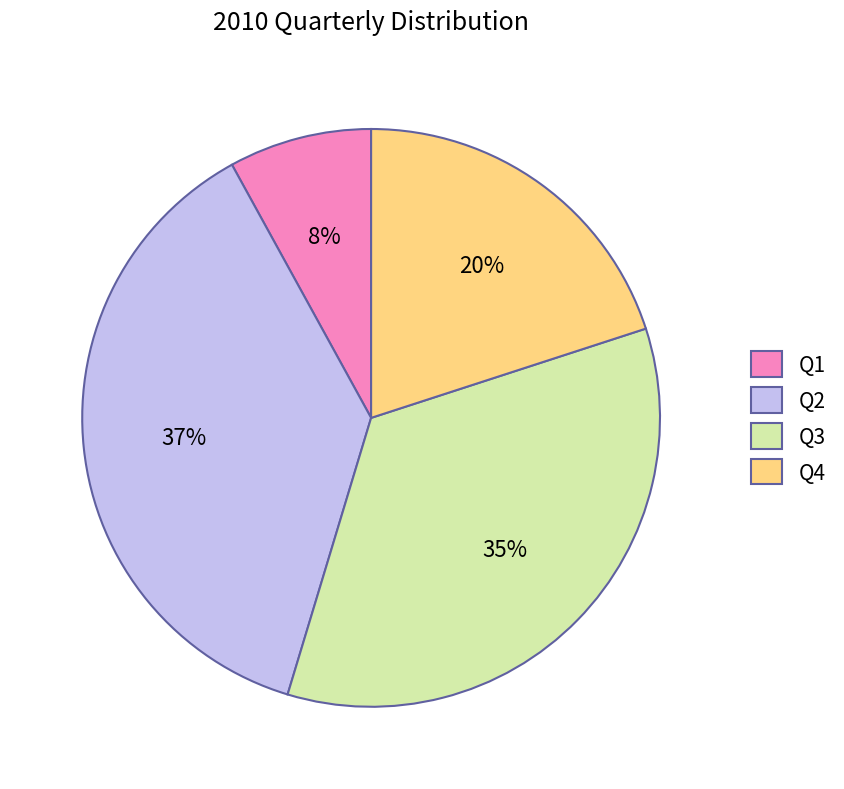

Do Q1 and Q4 together represent more than half of the pie?

No